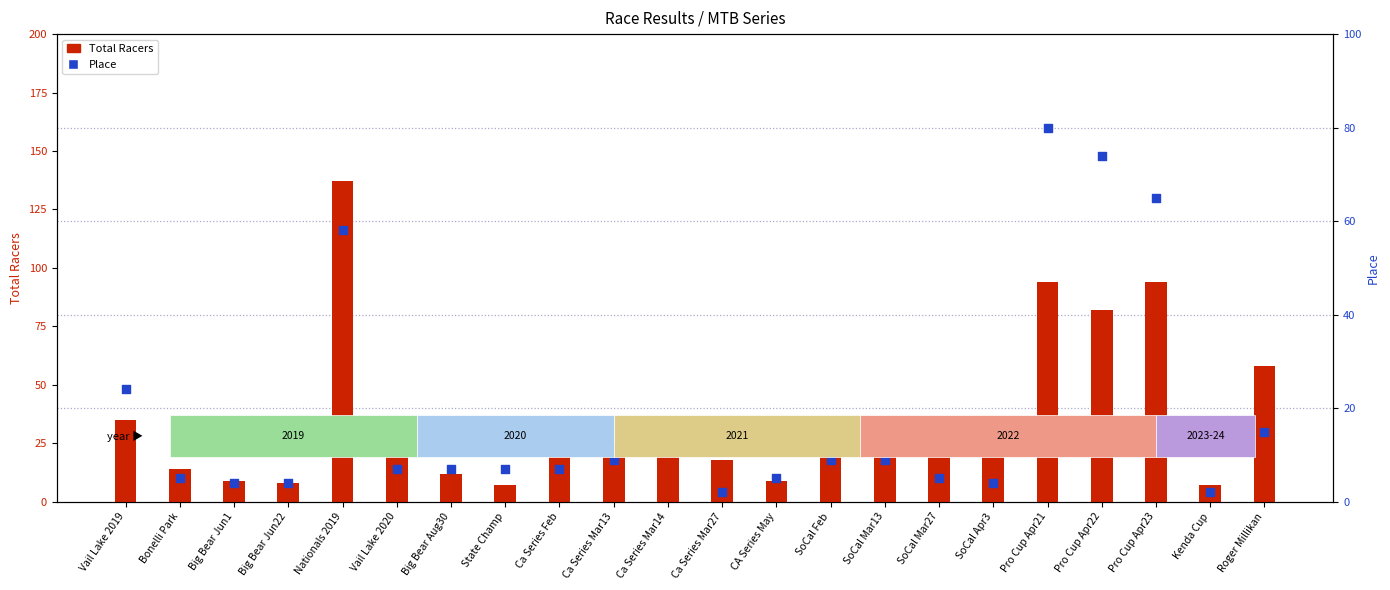

What is the total value across all series at Big Bear Jun22?

12